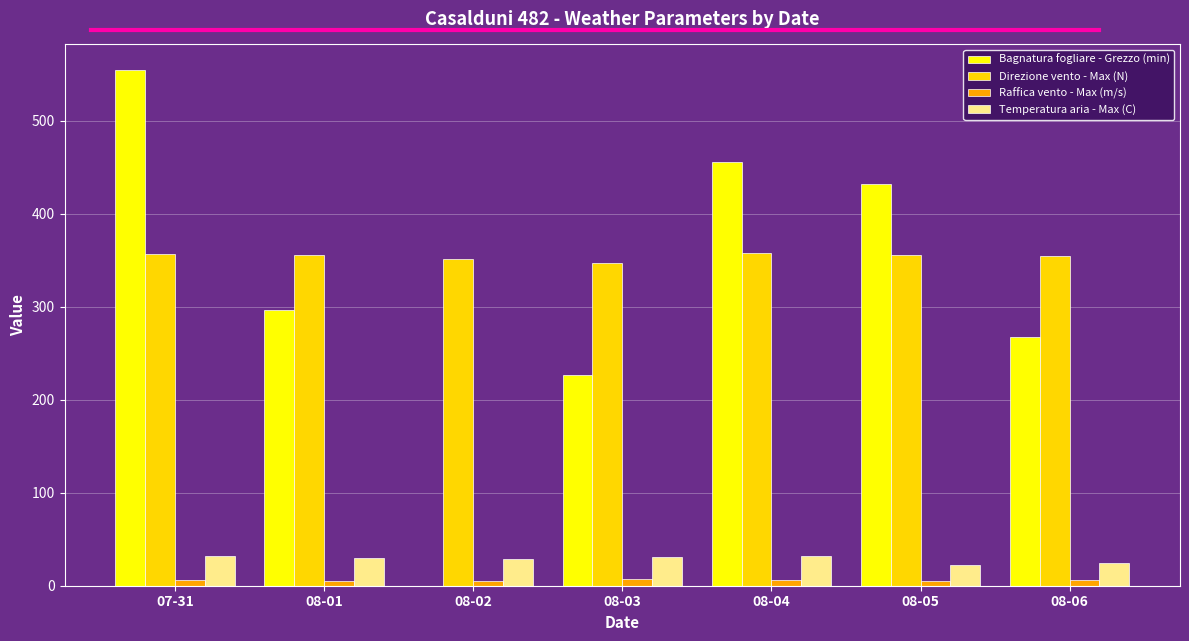

The value of Direzione vento - Max (N) at 08-03 is 549.9. True or false?

False